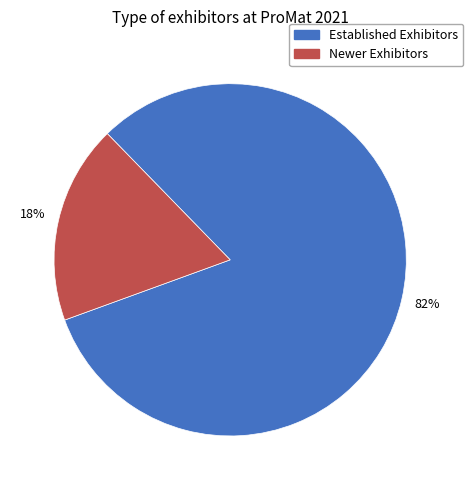

Which category has the smallest portion of the pie?

Newer Exhibitors